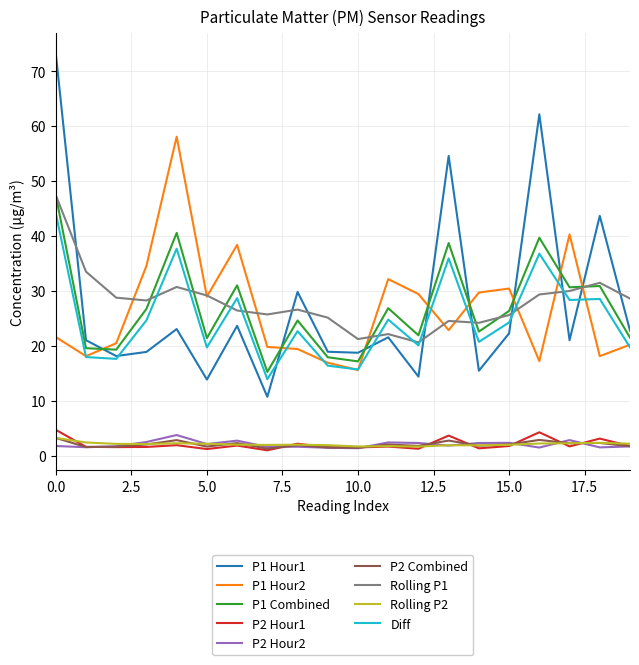

Which series has the widest spread of values?

P1 Hour1